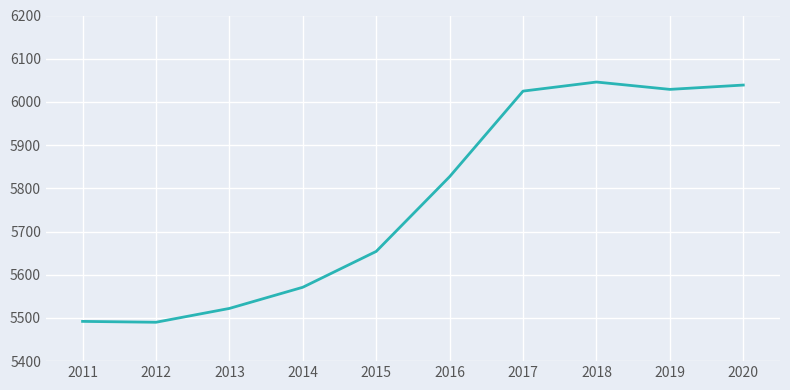

What is the difference between the maximum and minimum values?

556